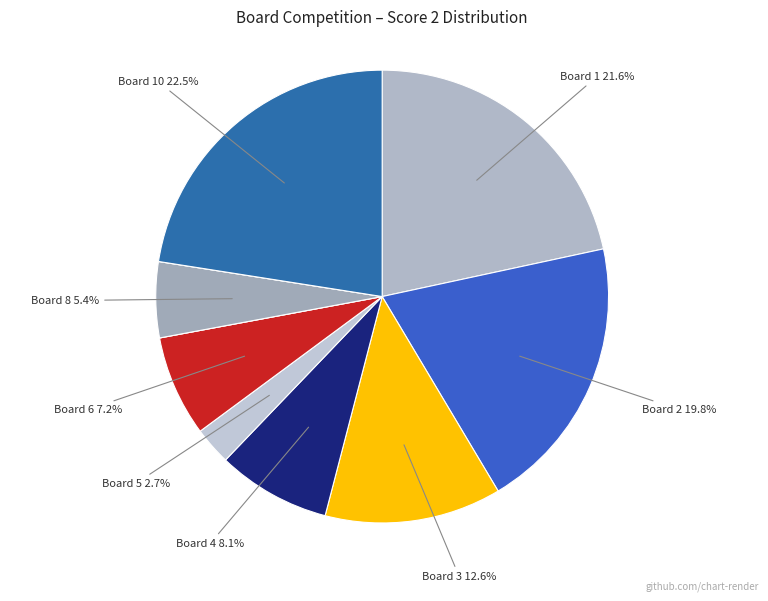

Does any single category account for the majority?

No